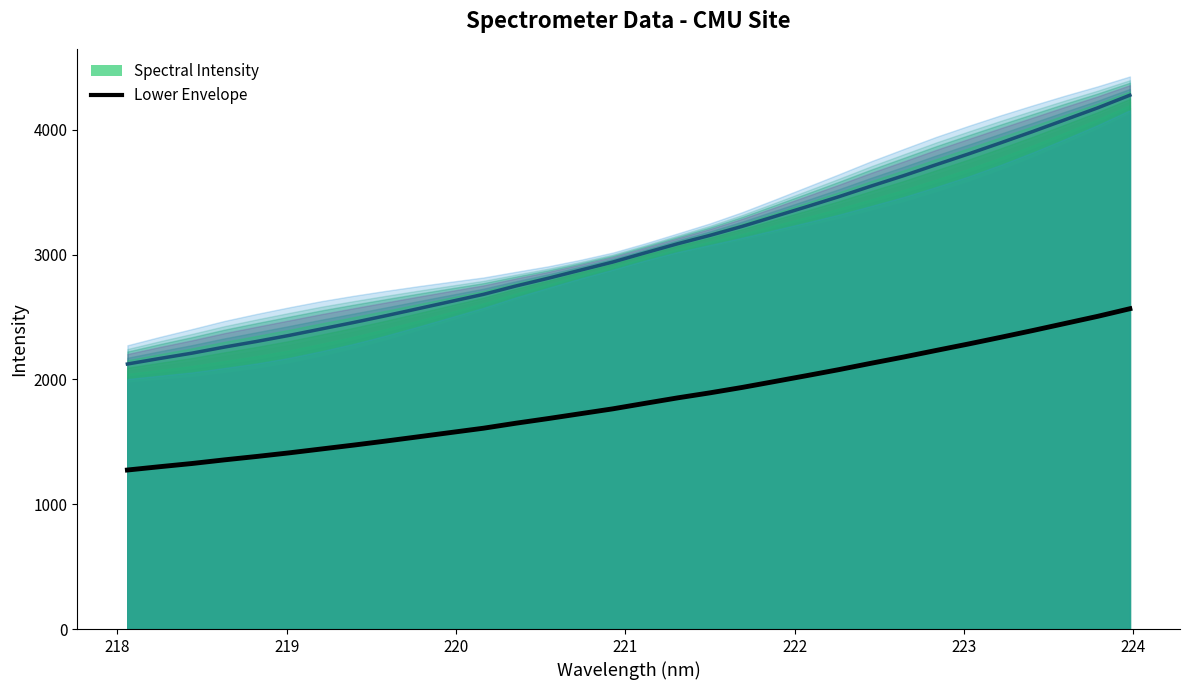

Reading left to right, list all the values displayed in this chart.

1273.7	1300.4	1326.1	1355.2	1382.5	1411.3	1442.5	1473.7	1506.4	1540.3	1574.5	1608.6	1648.6	1685.8	1724.9	1763.8	1808.0	1851.5	1891.8	1935.2	1982.5	2029.9	2078.2	2129.4	2179.1	2231.5	2283.2	2336.7	2391.6	2448.1	2504.6	2565.7